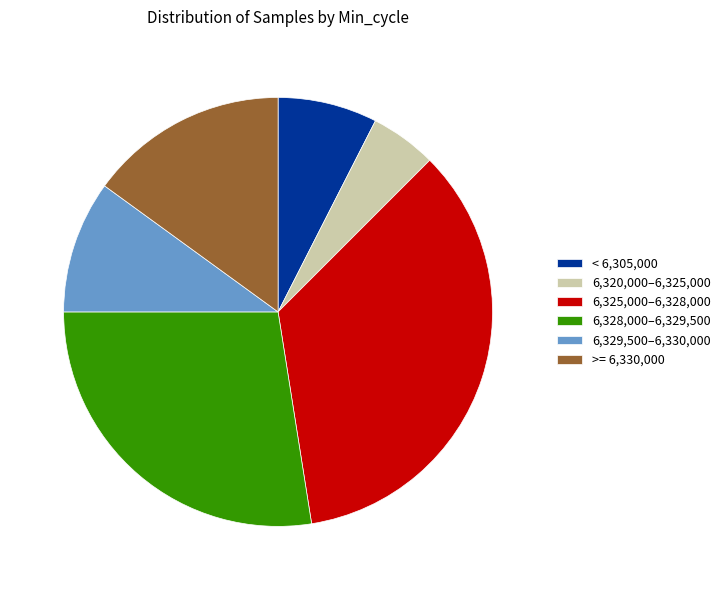

Combined, do 6,325,000–6,328,000 and 6,329,500–6,330,000 account for over 50%?

No